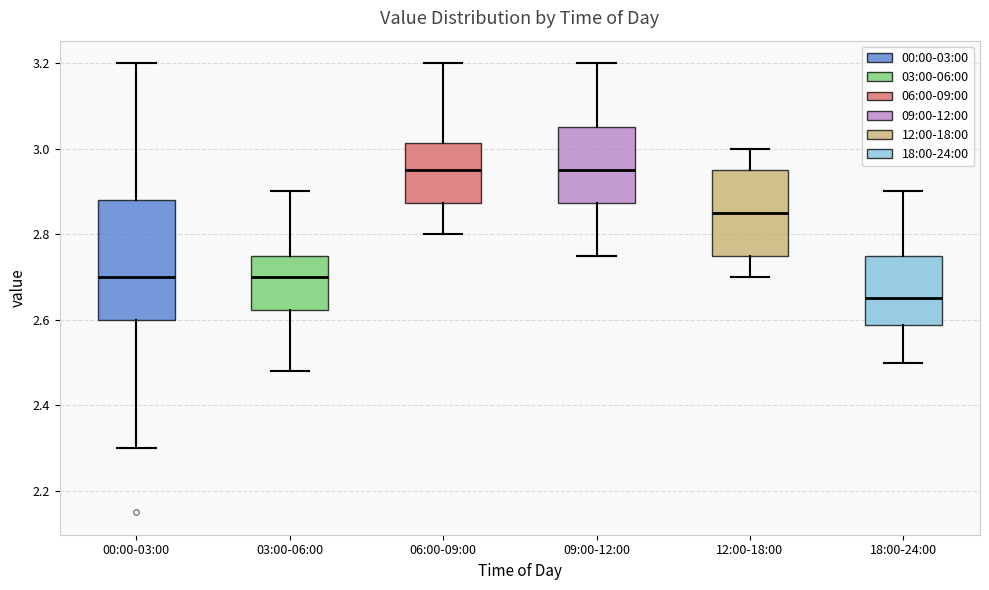

Reading left to right, read every box against the y-axis: the position of its median line, the range the box covers, and the ends of its whiskers. The values are not printed on the chart, so give them approximately, as read against the axis.

00:00-03:00: median 2.70, box 2.60 to 2.88, whiskers 2.30 to 3.20
03:00-06:00: median 2.70, box 2.62 to 2.76, whiskers 2.48 to 2.90
06:00-09:00: median 2.96, box 2.88 to 3.02, whiskers 2.80 to 3.20
09:00-12:00: median 2.96, box 2.88 to 3.06, whiskers 2.76 to 3.20
12:00-18:00: median 2.86, box 2.76 to 2.96, whiskers 2.70 to 3.00
18:00-24:00: median 2.66, box 2.58 to 2.76, whiskers 2.50 to 2.90